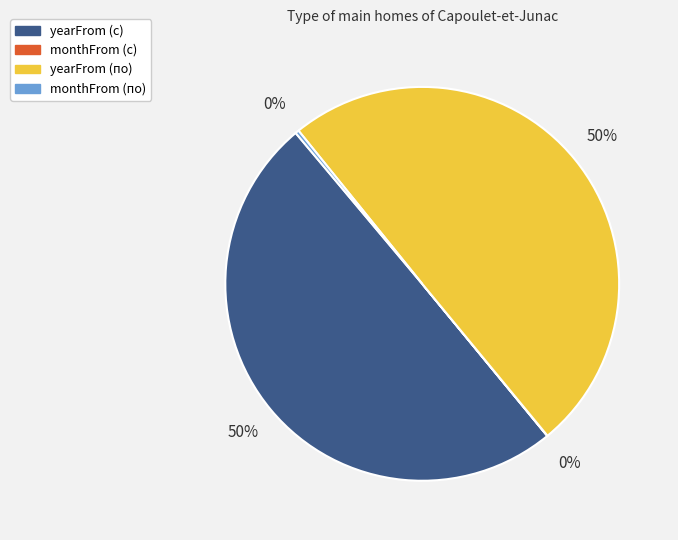

The yearFrom (с) slice represents 61% of the pie. True or false?

False